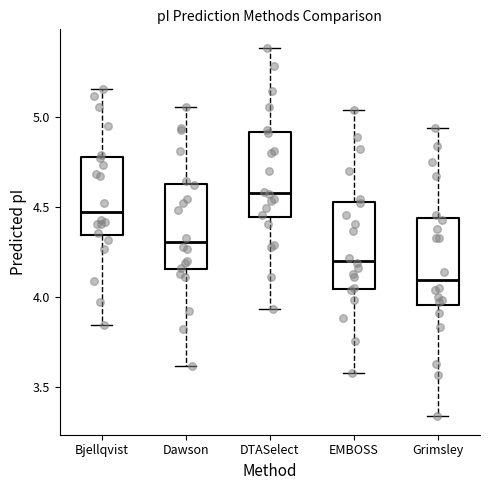

Reading left to right, transcribe this box plot: for each box, give where its median line is, the range the box spans, and where its two whiskers end, as read against the y-axis. The values are not printed on the chart, so give them approximately, as read against the axis.

Bjellqvist: median 4.50, box 4.35 to 4.80, whiskers 3.85 to 5.15
Dawson: median 4.30, box 4.15 to 4.65, whiskers 3.60 to 5.05
DTASelect: median 4.60, box 4.45 to 4.90, whiskers 3.95 to 5.40
EMBOSS: median 4.20, box 4.05 to 4.55, whiskers 3.60 to 5.05
Grimsley: median 4.10, box 3.95 to 4.45, whiskers 3.35 to 4.95